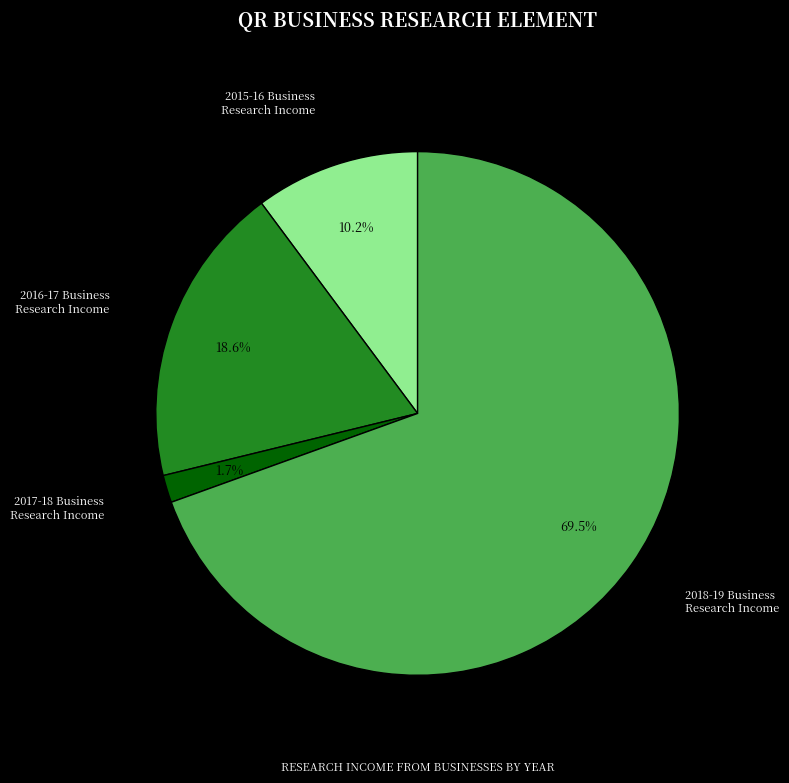

Approximately how many times larger is the value at 2015-16 Business Research Income compared to 2017-18 Business Research Income?

6.0